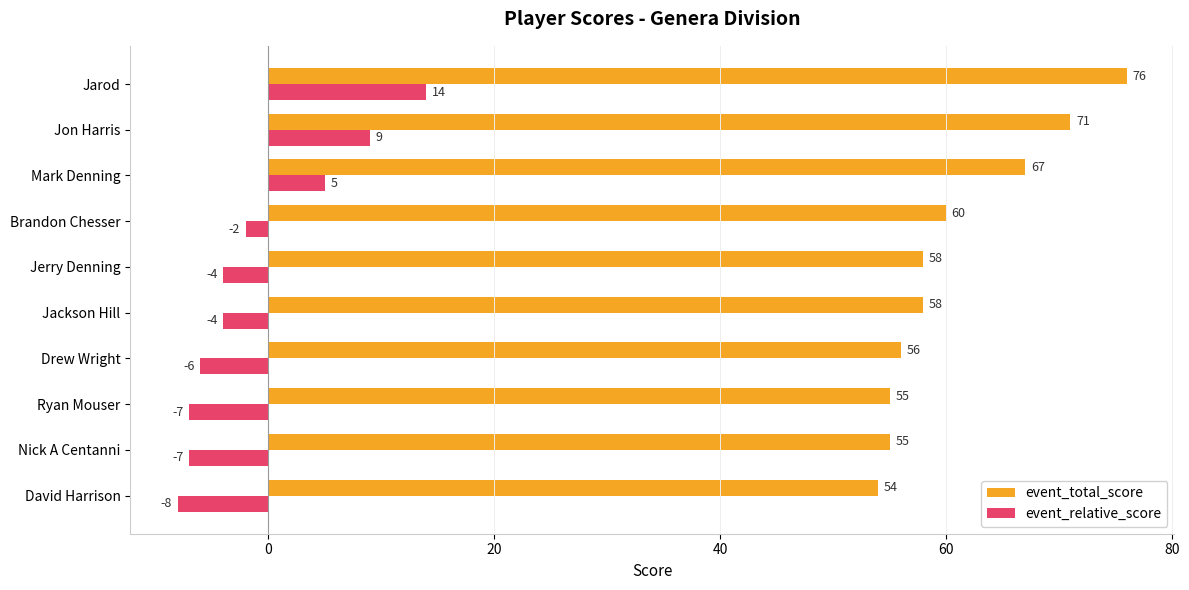

At which category is the sum across all series the highest?

Jarod